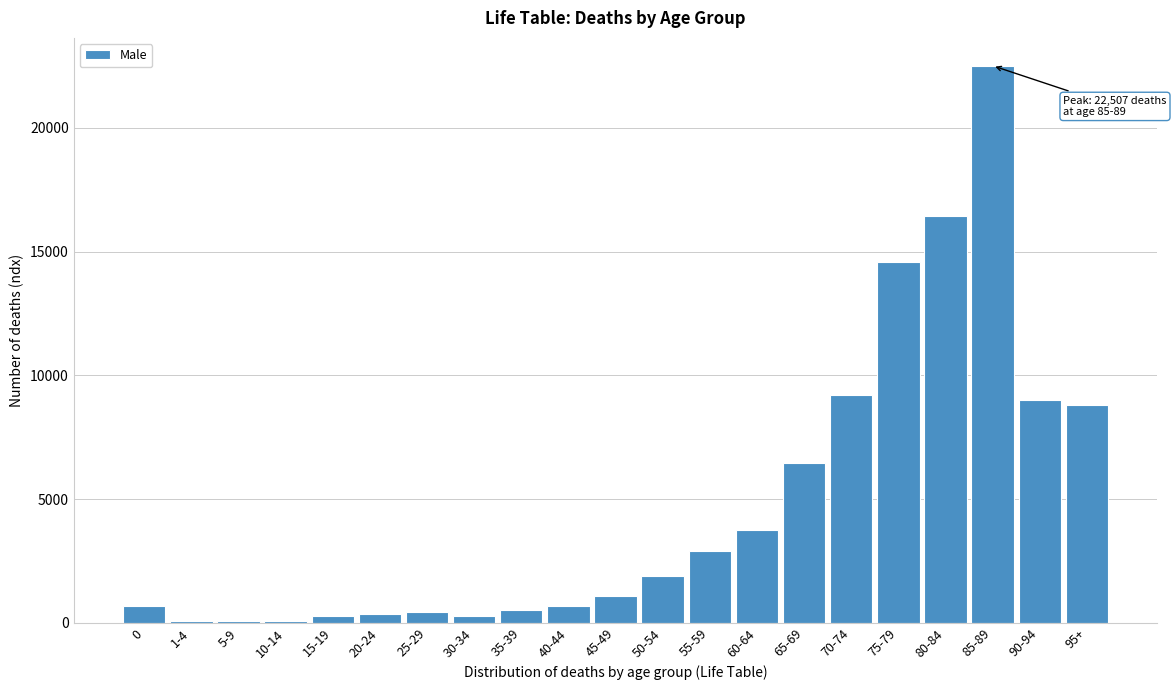

Approximately how many times larger is the value at 75-79 compared to 50-54?

7.6